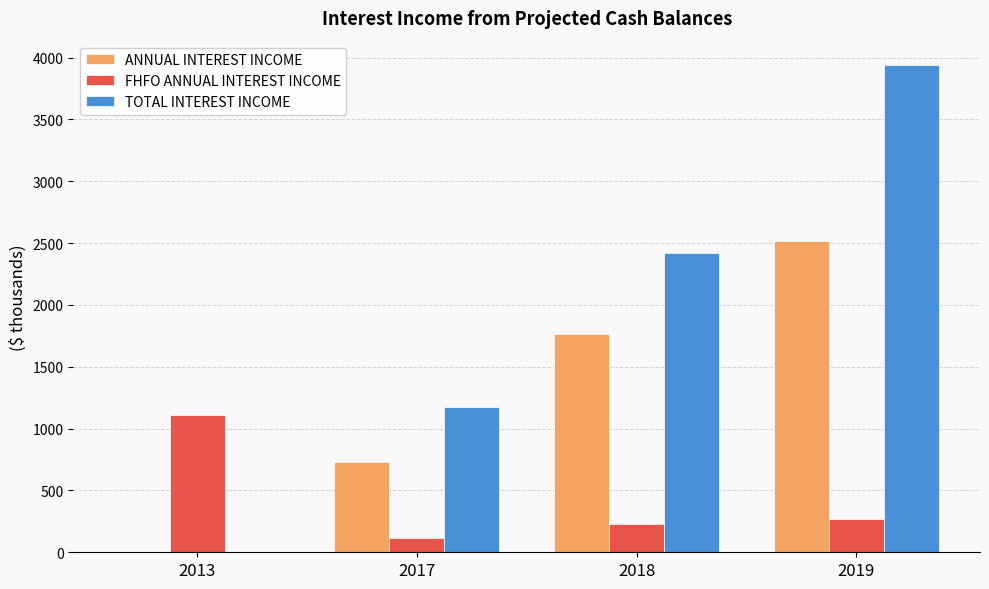

At which label does TOTAL INTEREST INCOME first exceed 2418?

2018